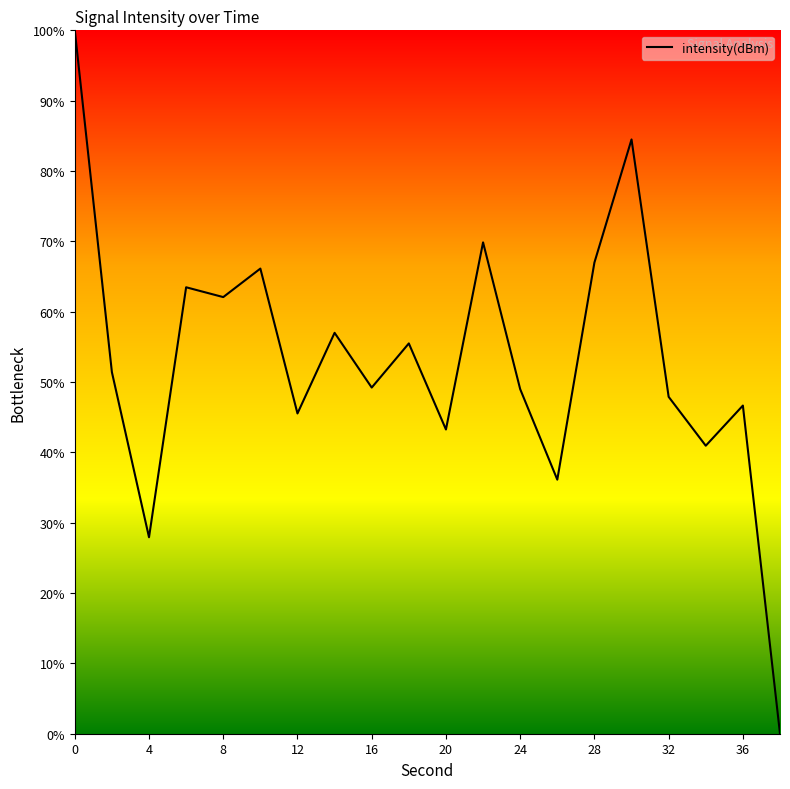

What is the maximum value shown in the chart?

100.0